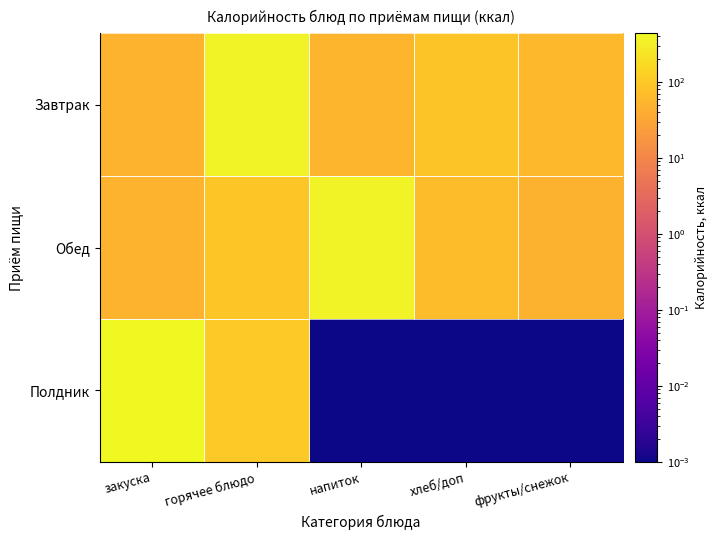

At how many categories does at least one series exceed 201?

3